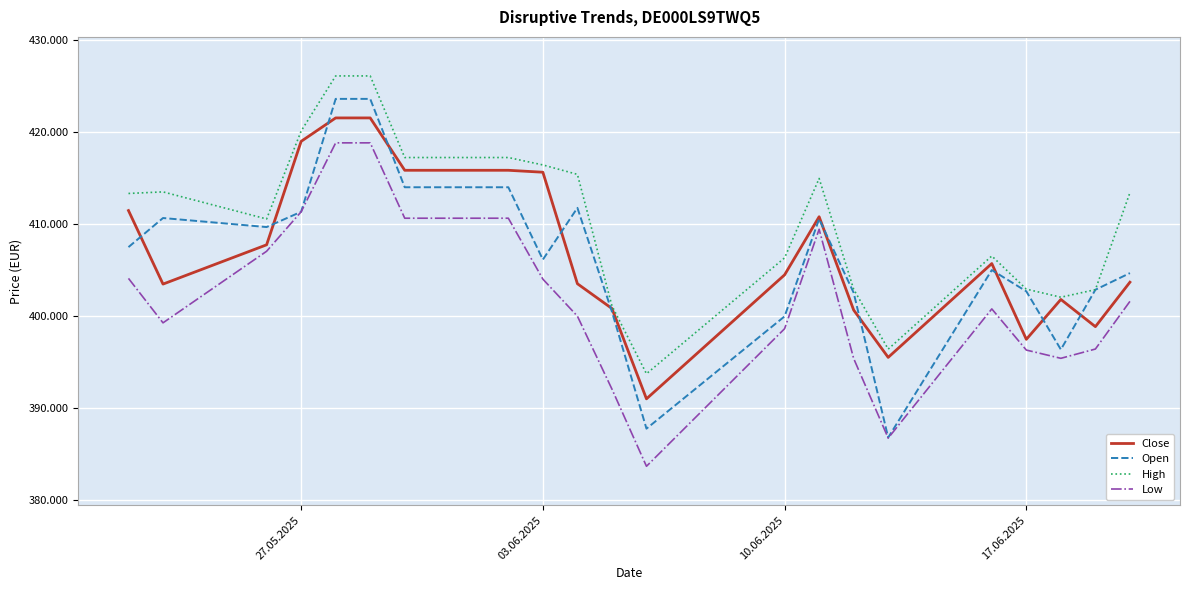

What are all the series names shown in the legend?

Close, Open, High, Low